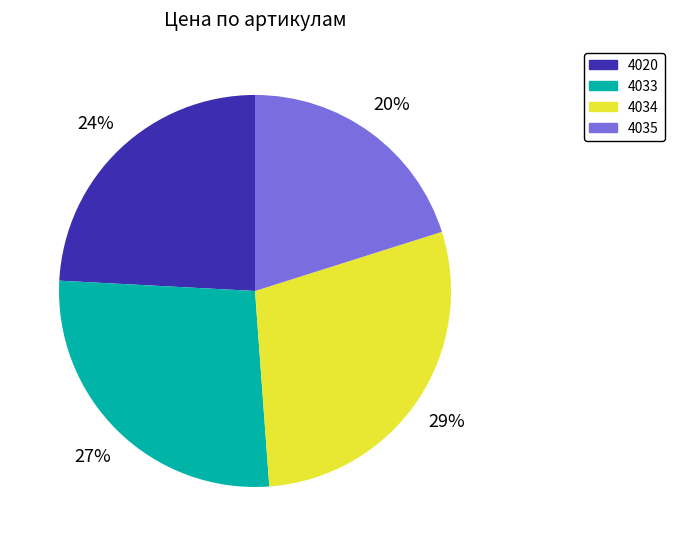

Approximately how many times larger is the value at 4034 compared to 4033?

1.1